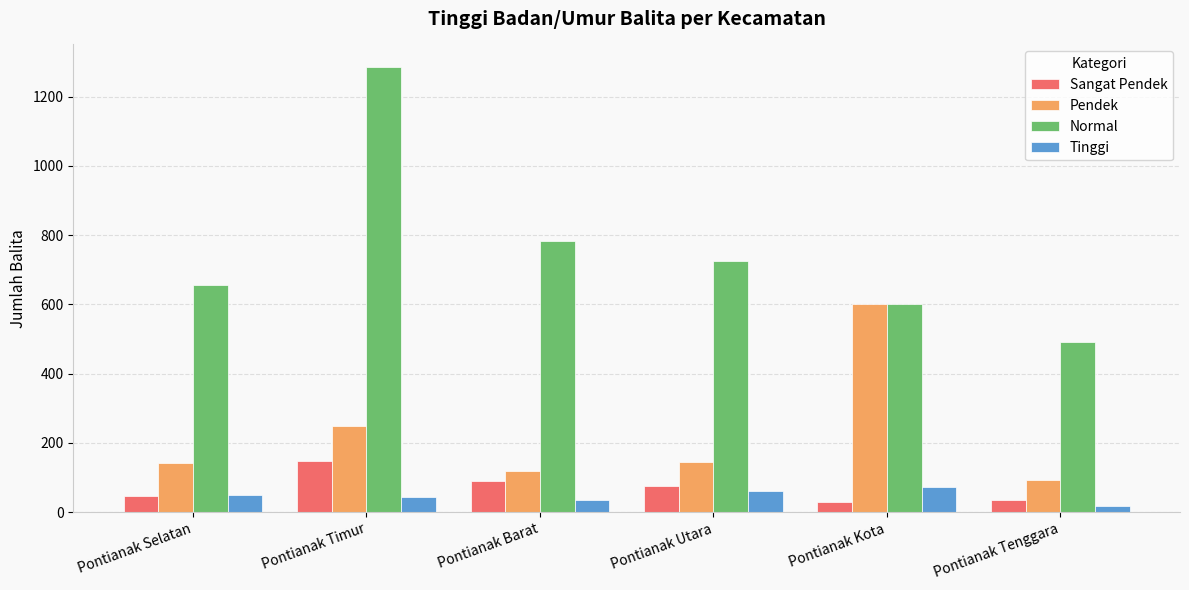

What is the label of the 6th bar from the right?

Pontianak Selatan